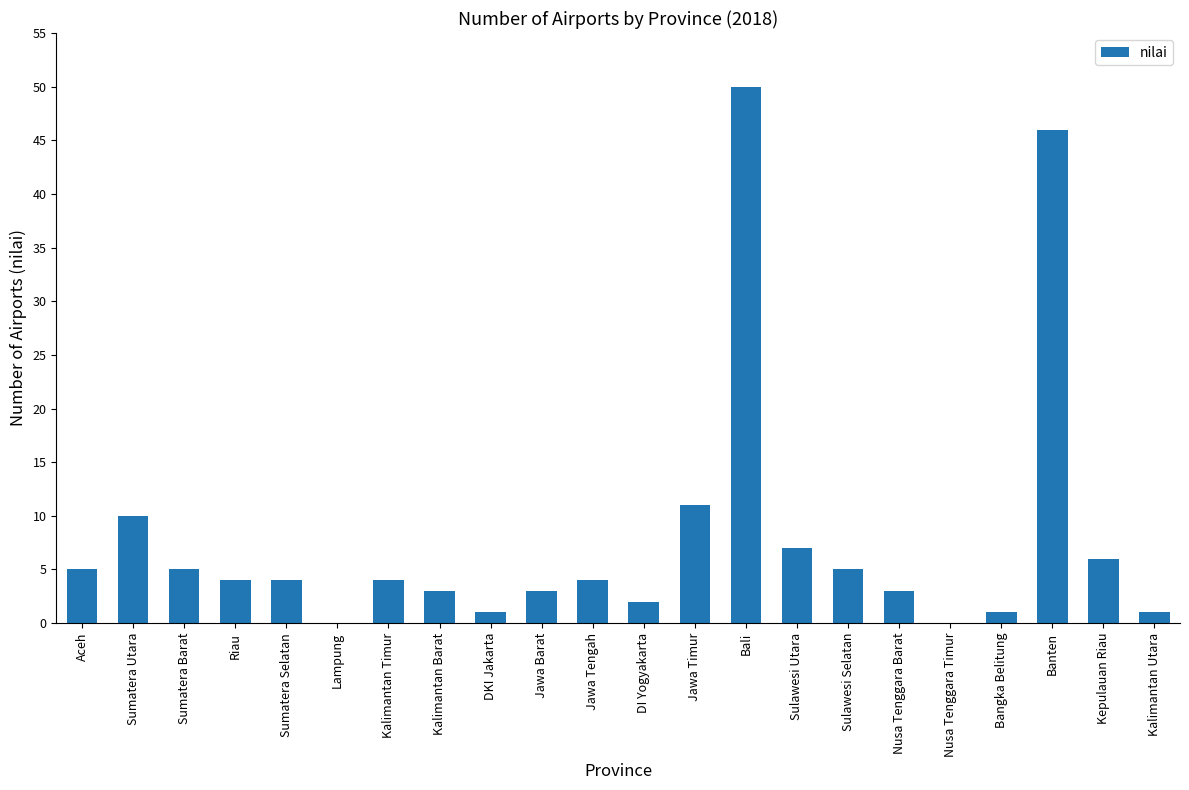

Is it true that the value at Banten is 27?

False